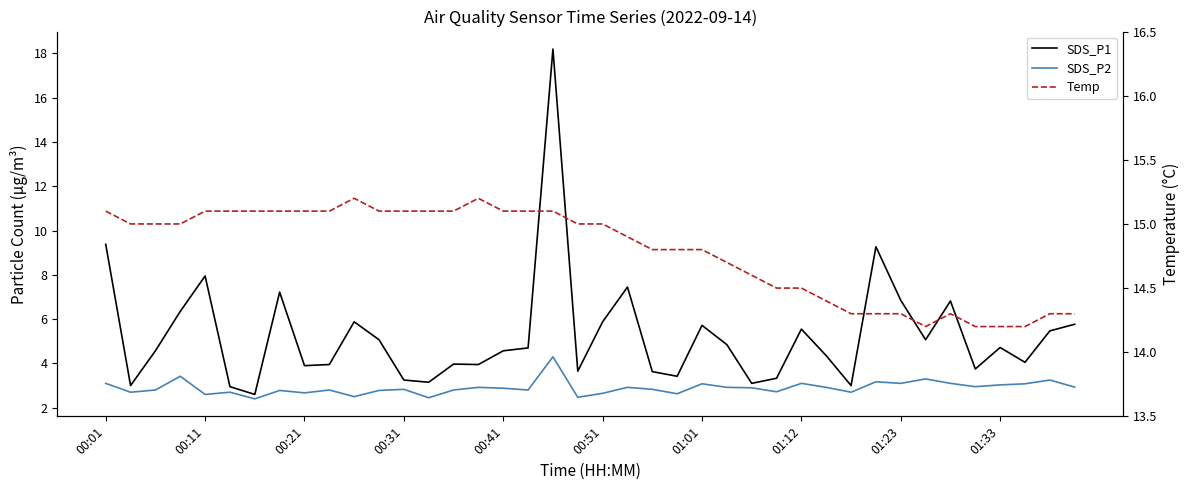

What is the smallest value displayed?

2.4